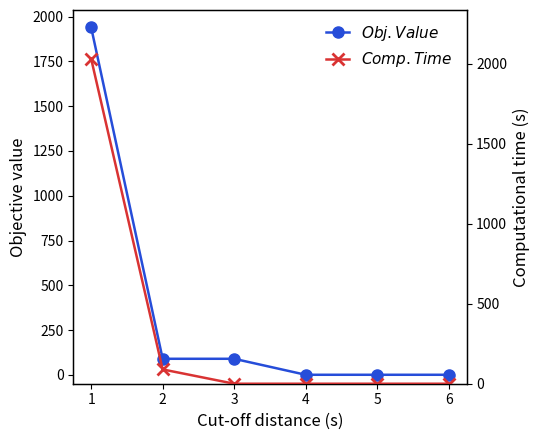

How many lines are shown in the chart?

2